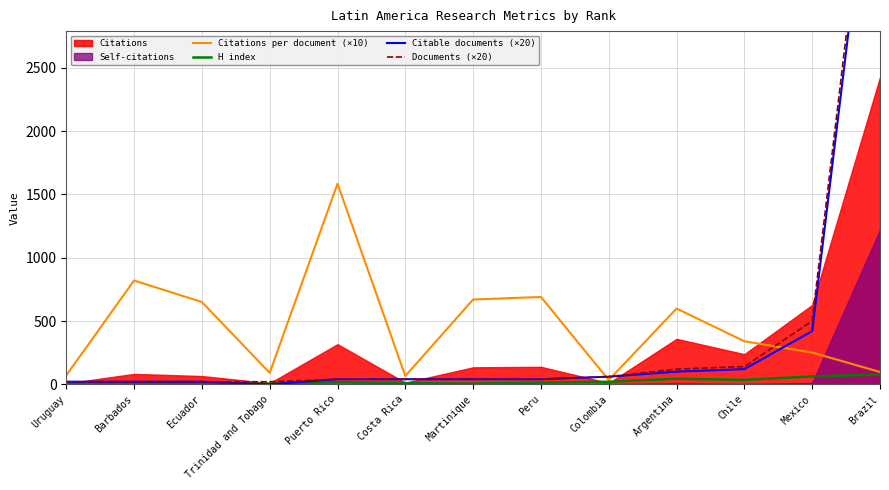

Which series has the widest spread of values?

Documents (×20)